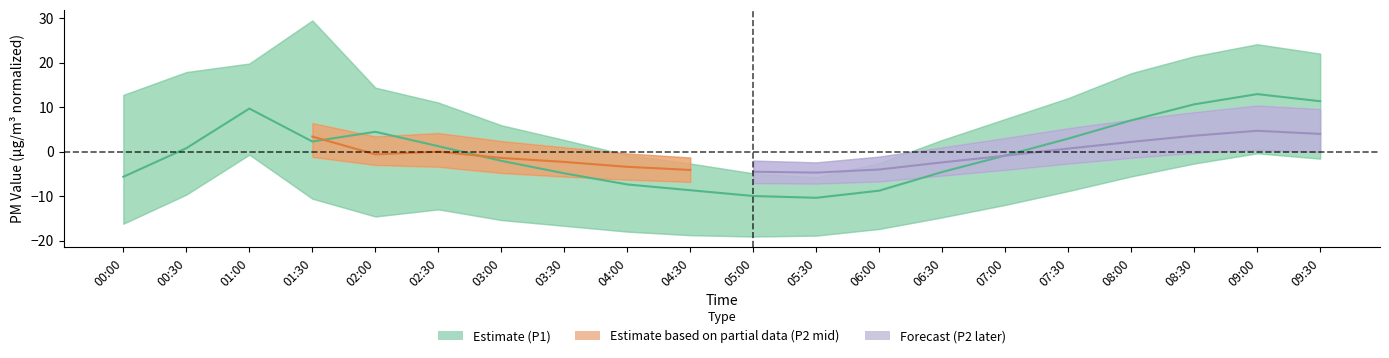

Reading left to right, what are all the values shown in this chart?

00:00=-5.7	00:30=0.8	01:00=9.7	01:30=2.3	02:00=4.5	02:30=1.2	03:00=-2.1	03:30=-4.9	04:00=-7.4	04:30=-8.7	05:00=-10.0	05:30=-10.4	06:00=-8.8	06:30=-4.6	07:00=-0.9	07:30=2.9	08:00=7.0	08:30=10.6	09:00=12.9	09:30=11.3